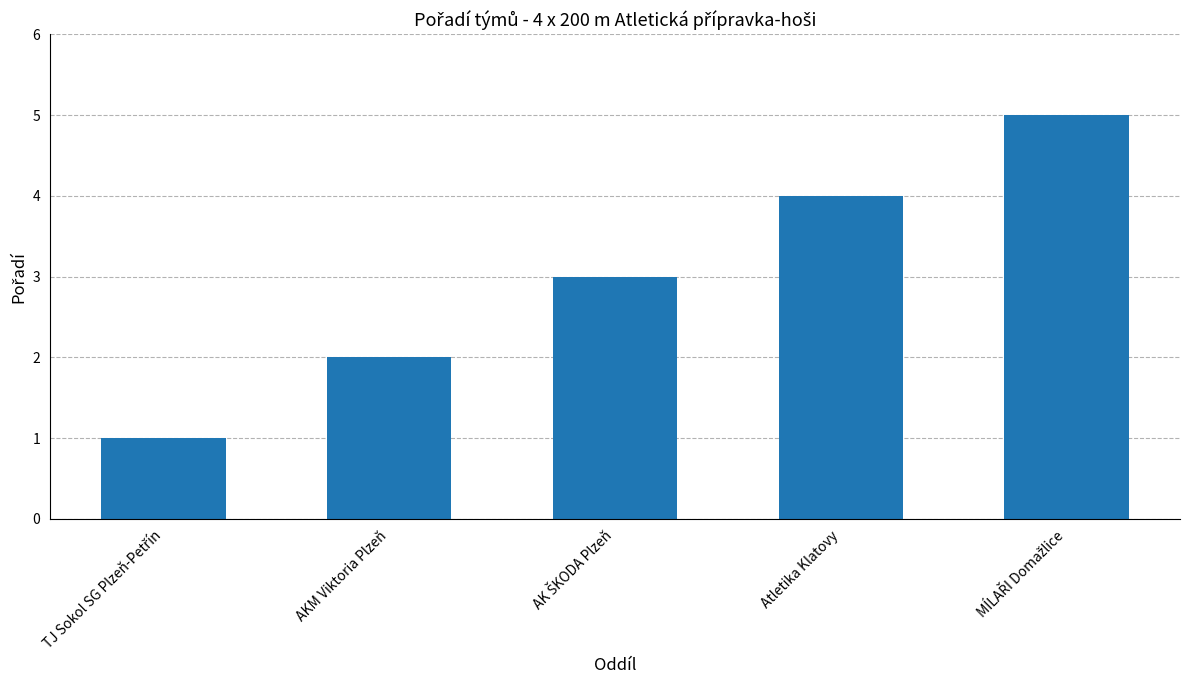

The chart shows a value of 0 at AKM Viktoria Plzeň. True or false?

False